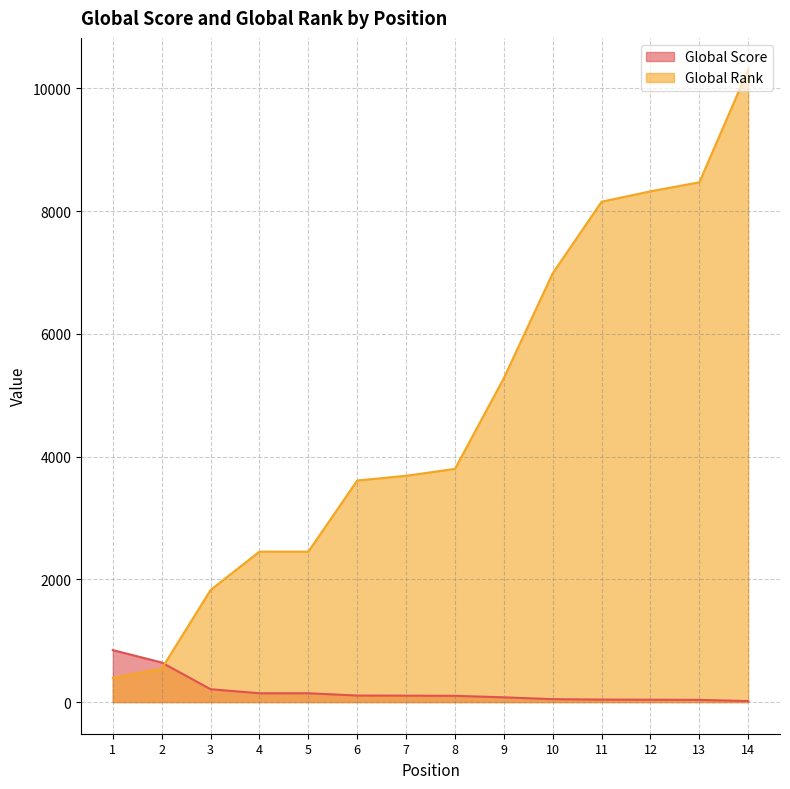

Where do Global Score and Global Rank first cross each other?

2 and 3